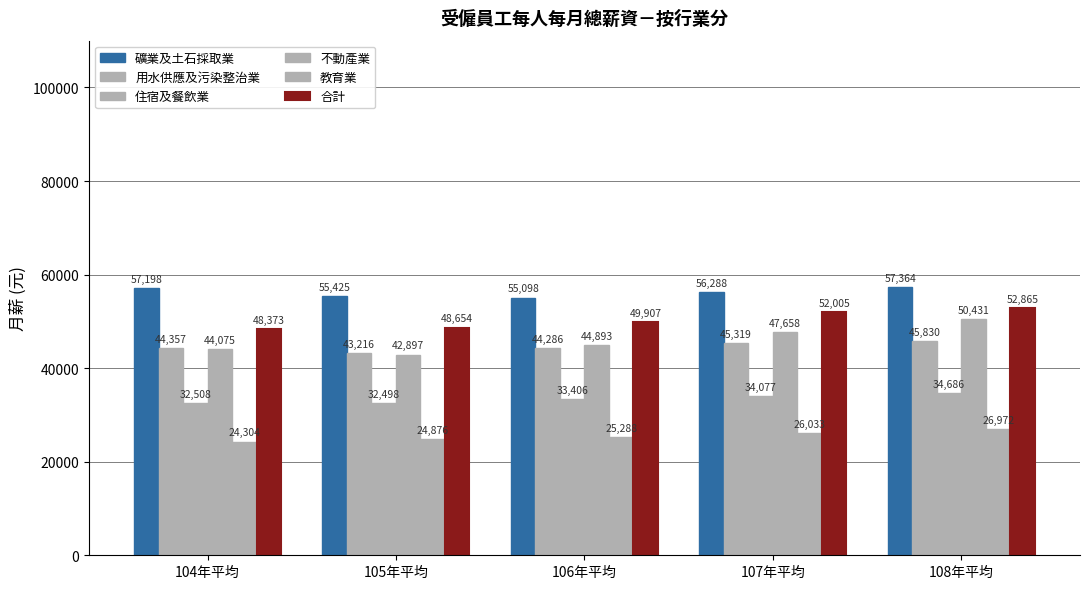

Reading left to right, extract all data points from this chart.

礦業及土石採取業: 104年平均=57198	105年平均=55425	106年平均=55098	107年平均=56288	108年平均=57364
用水供應及污染整治業: 104年平均=44357	105年平均=43216	106年平均=44286	107年平均=45319	108年平均=45830
住宿及餐飲業: 104年平均=32508	105年平均=32498	106年平均=33406	107年平均=34077	108年平均=34686
不動產業: 104年平均=44075	105年平均=42897	106年平均=44893	107年平均=47658	108年平均=50431
教育業: 104年平均=24304	105年平均=24876	106年平均=25288	107年平均=26033	108年平均=26972
合計: 104年平均=48373	105年平均=48654	106年平均=49907	107年平均=52005	108年平均=52865